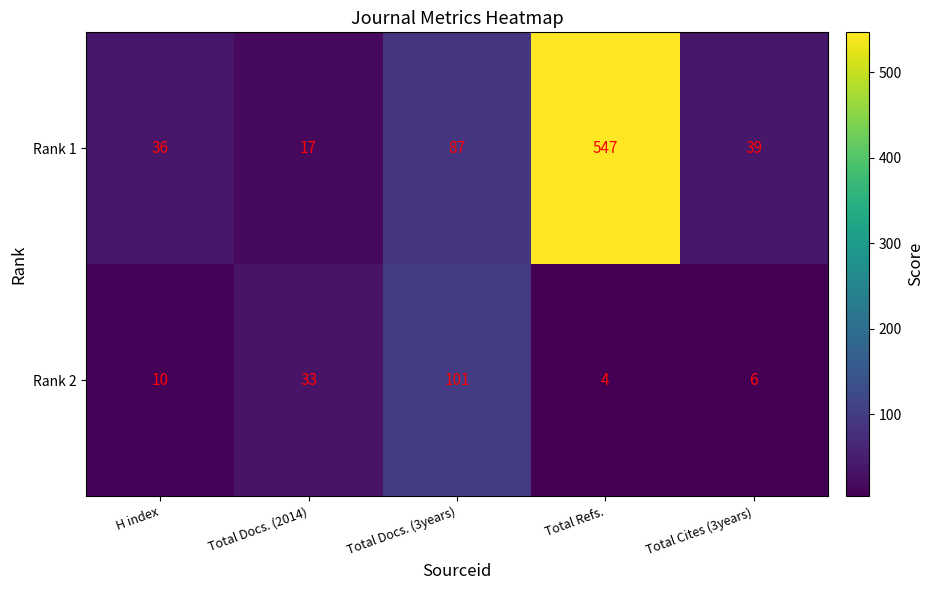

At which category does the chart reach its peak across all series?

Total Refs.